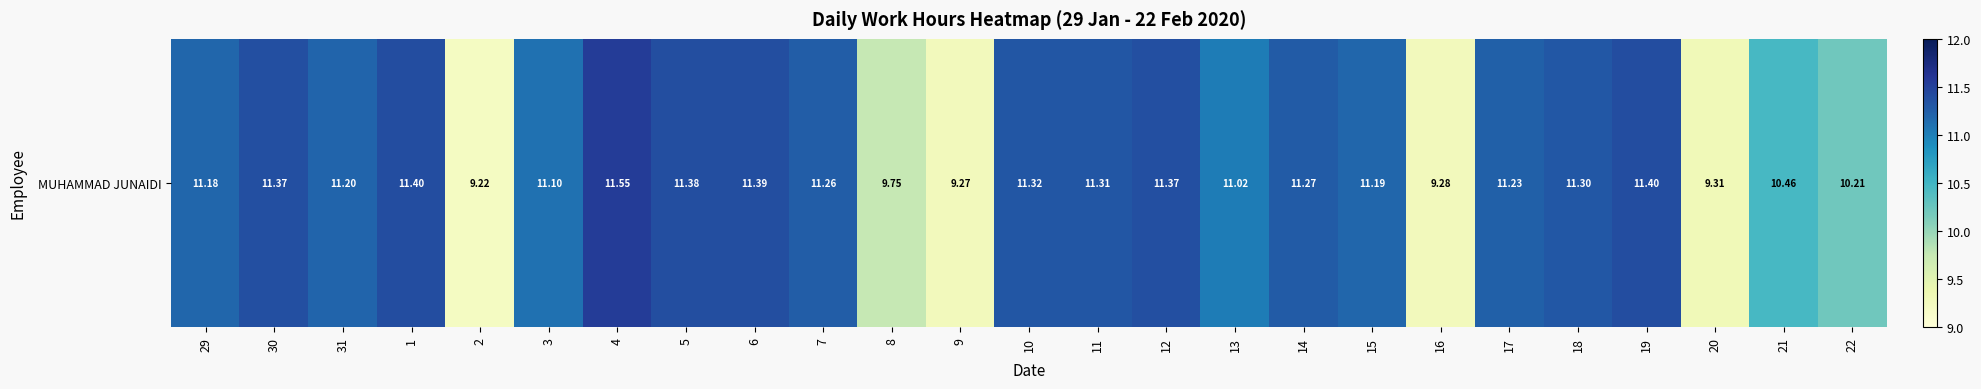

At which label does the data first exceed 11?

29